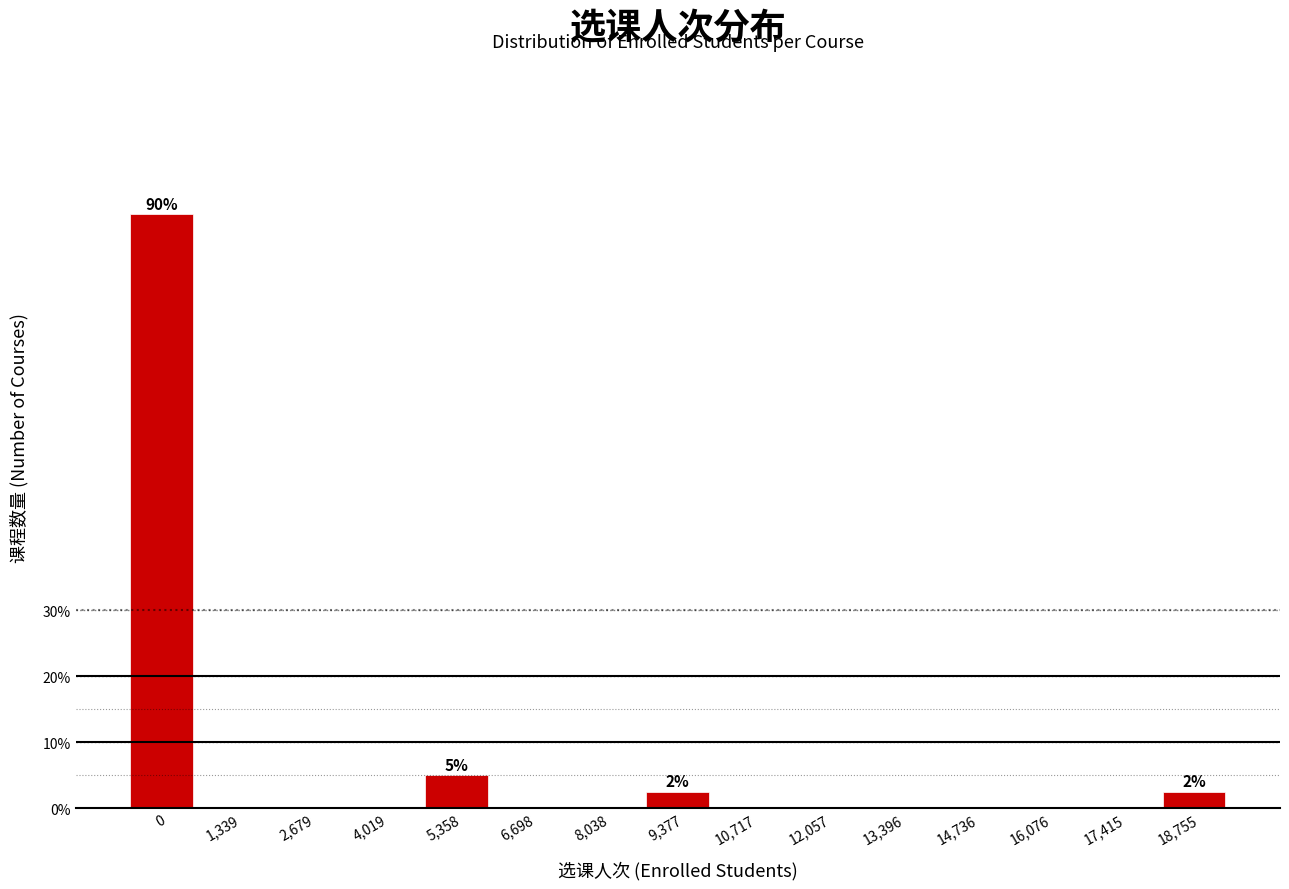

Reading left to right, transcribe all the data shown in this chart.

0=90.0	1,339=0.0	2,679=0.0	4,019=0.0	5,358=5.0	6,698=0.0	8,038=0.0	9,377=2.5	10,717=0.0	12,057=0.0	13,396=0.0	14,736=0.0	16,076=0.0	17,415=0.0	18,755=2.5